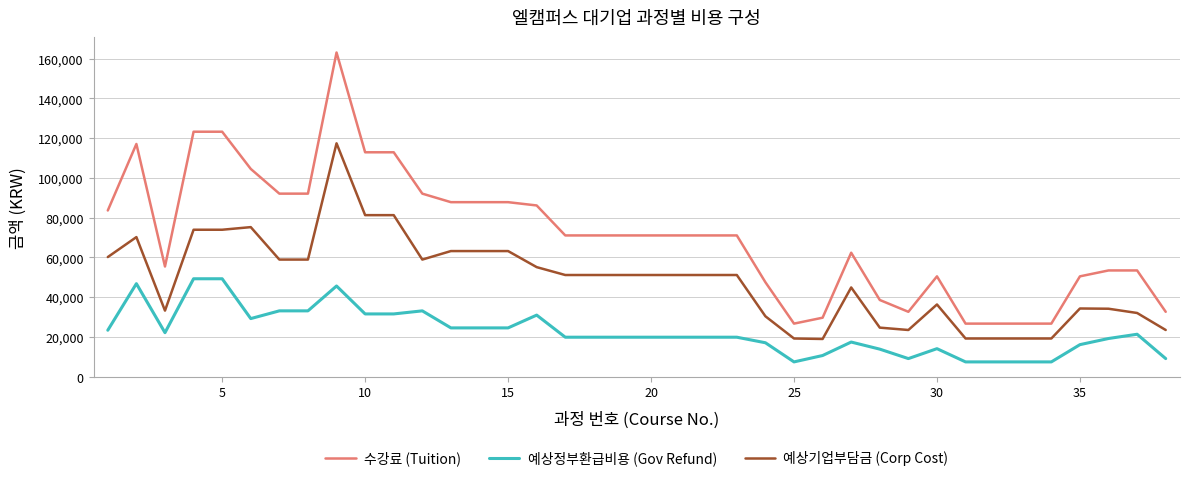

List the series in order of their peak value, lowest first.

예상정부환급비용 (Gov Refund), 예상기업부담금 (Corp Cost), 수강료 (Tuition)